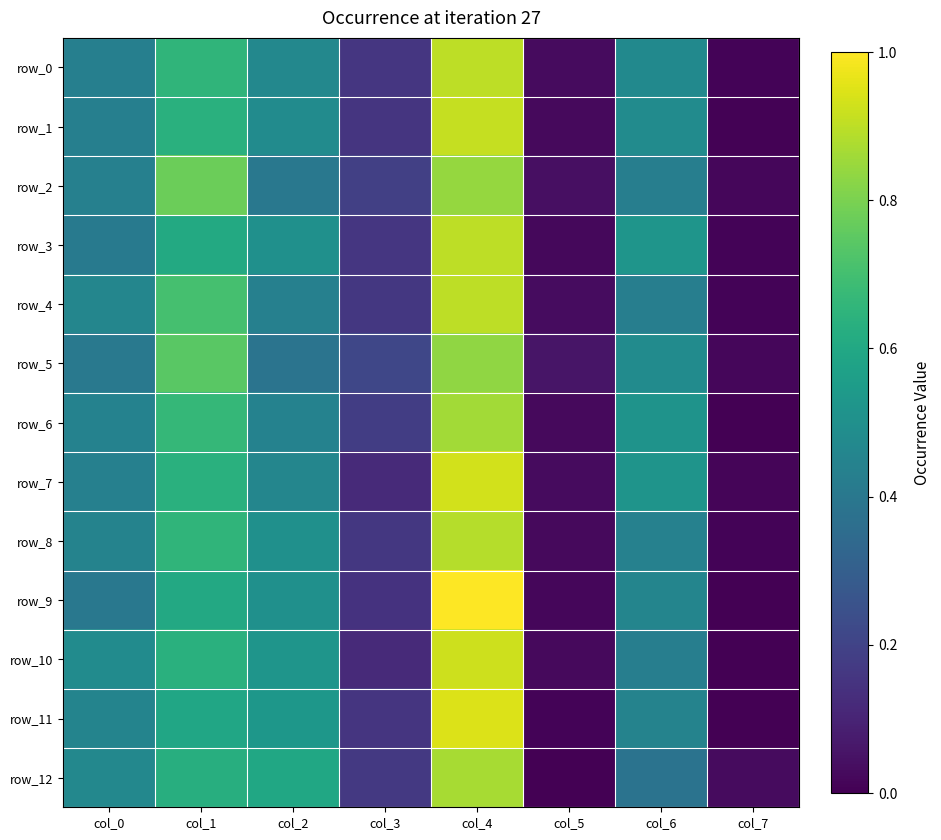

Is the value of row_4 at col_0 greater than the value of row_0 at col_0?

Yes